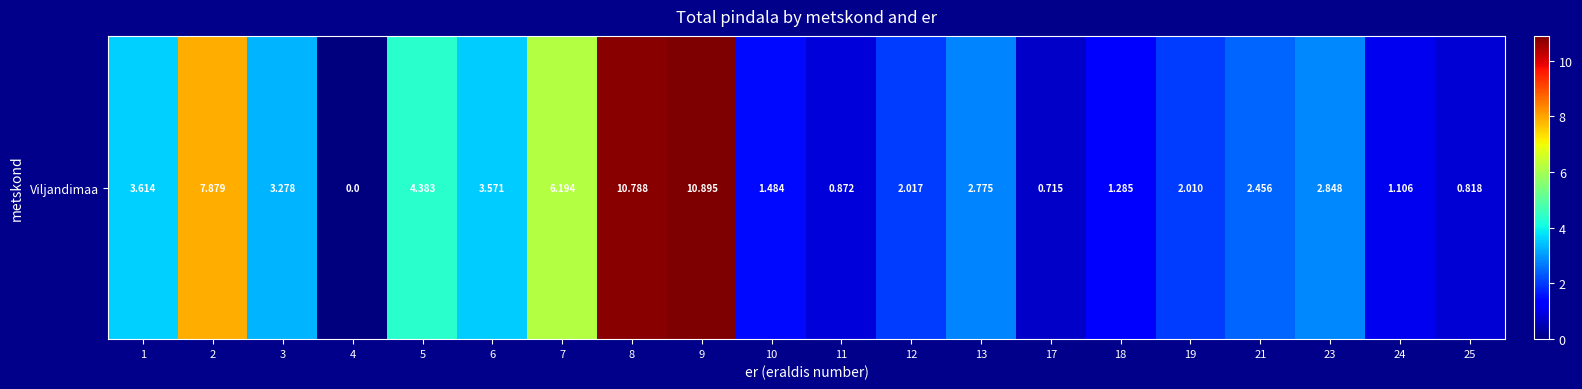

Reading right to left, transcribe all the data shown in this chart.

0.8	1.1	2.8	2.5	2.0	1.3	0.7	2.8	2.0	0.9	1.5	10.9	10.8	6.2	3.6	4.4	0.0	3.3	7.9	3.6